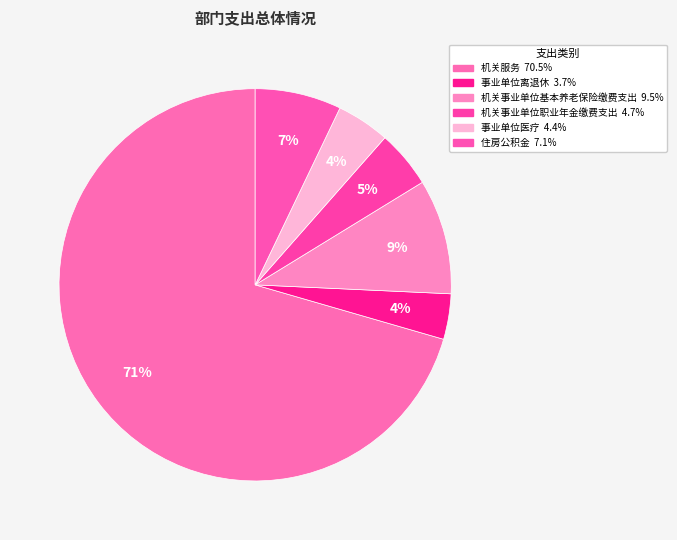

Rank the categories by value from lowest to highest.

事业单位离退休, 事业单位医疗, 机关事业单位职业年金缴费支出, 住房公积金, 机关事业单位基本养老保险缴费支出, 机关服务